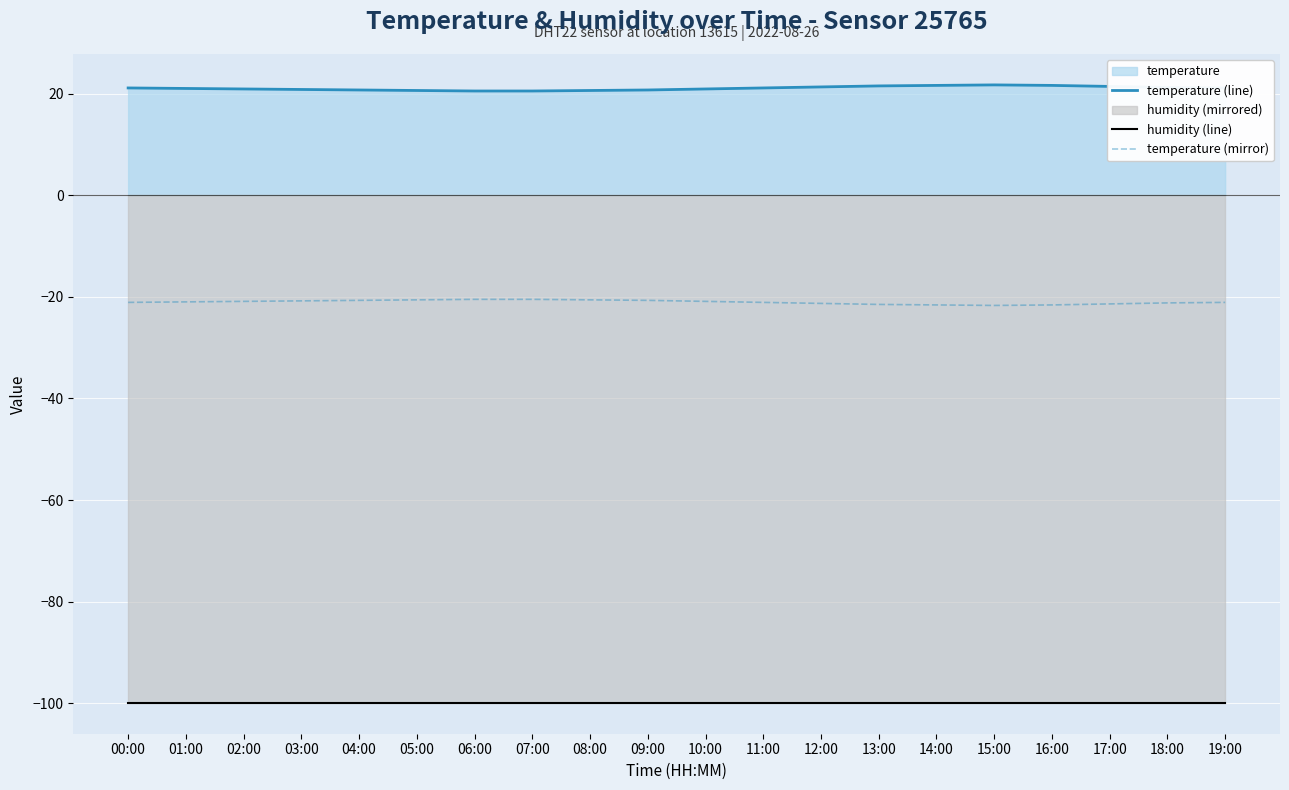

The value of temperature (line) at 02:00 is 20.9. True or false?

True